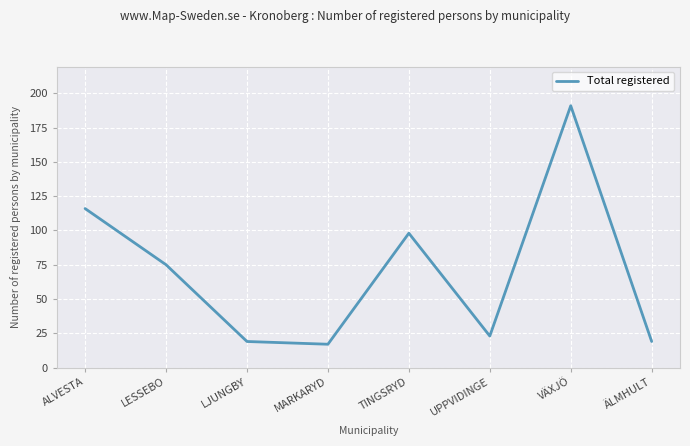

What position from the right is ÄLMHULT?

1